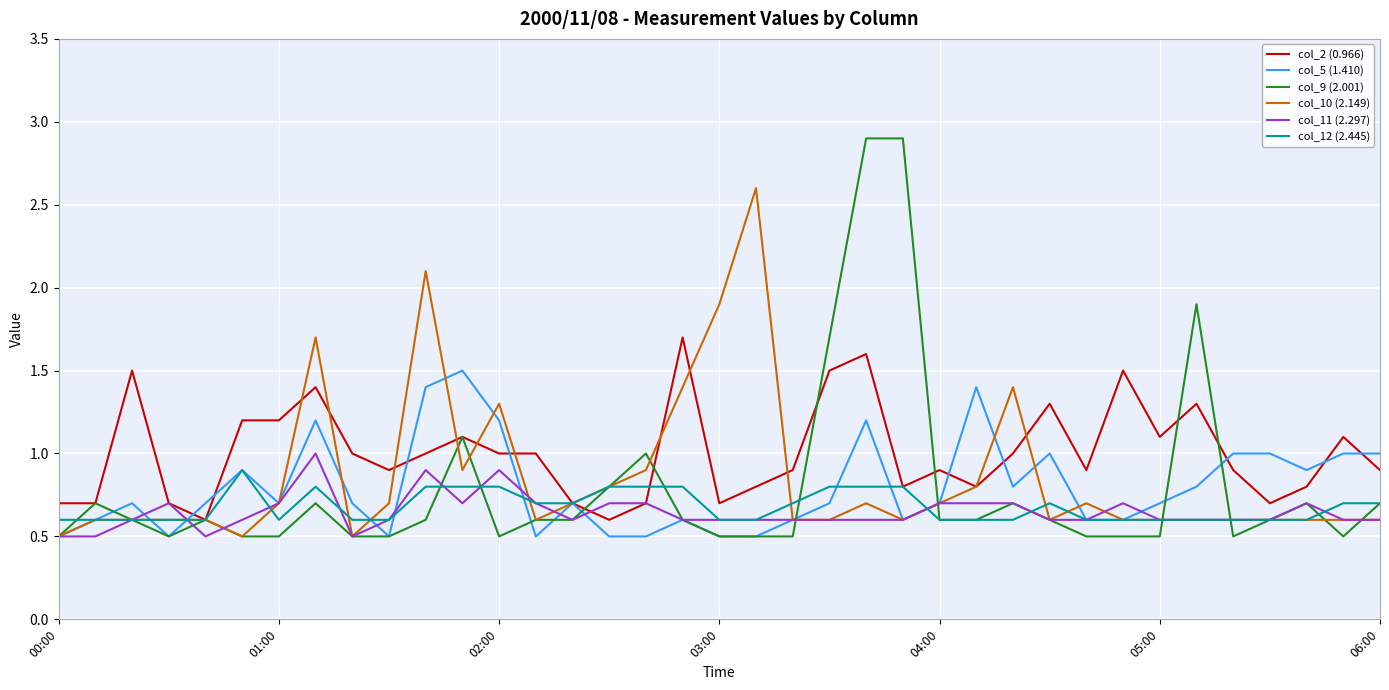

What is the minimum value for col_2 (0.966)?

0.6